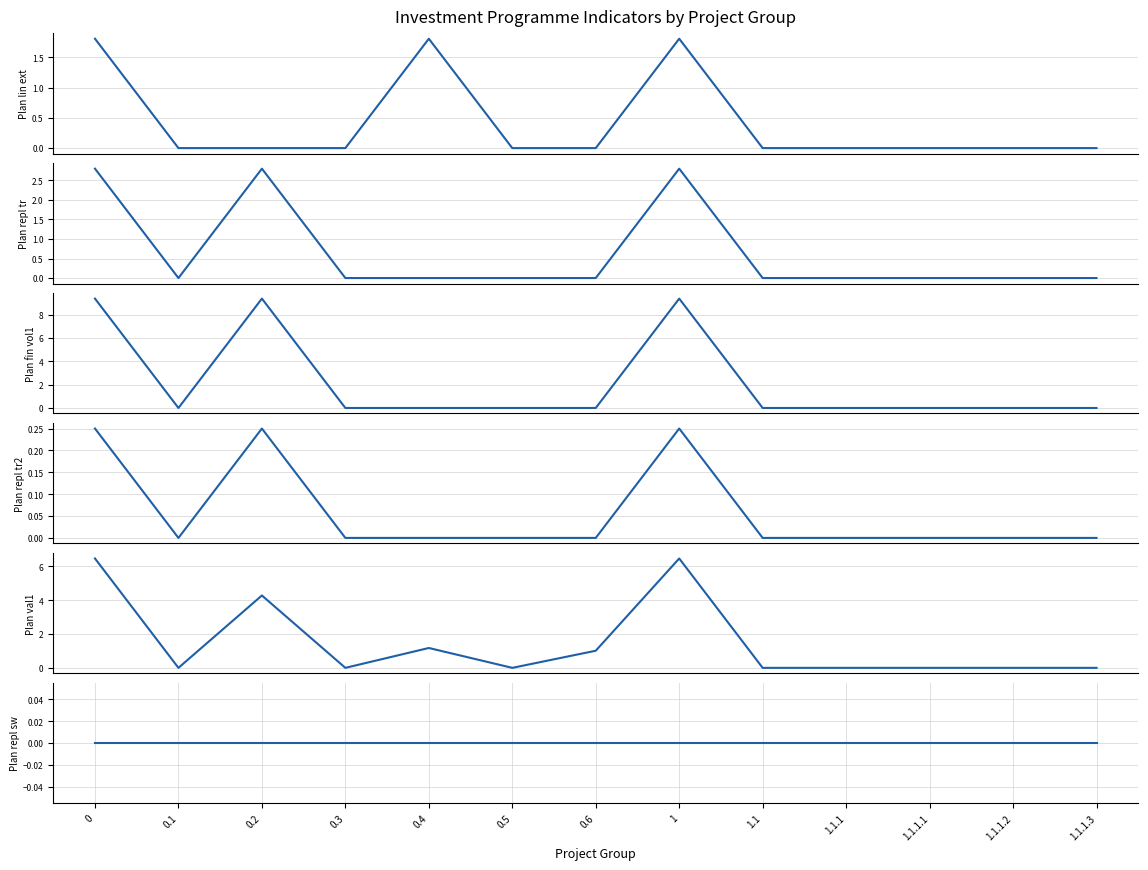

What are all the series names shown in the legend?

col_7 (Plan lin ext), col_21 (Plan repl tr), col_37 (Plan fin vol1), col_19 (Plan repl tr2), col_45 (Plan val1), col_29 (Plan repl sw)